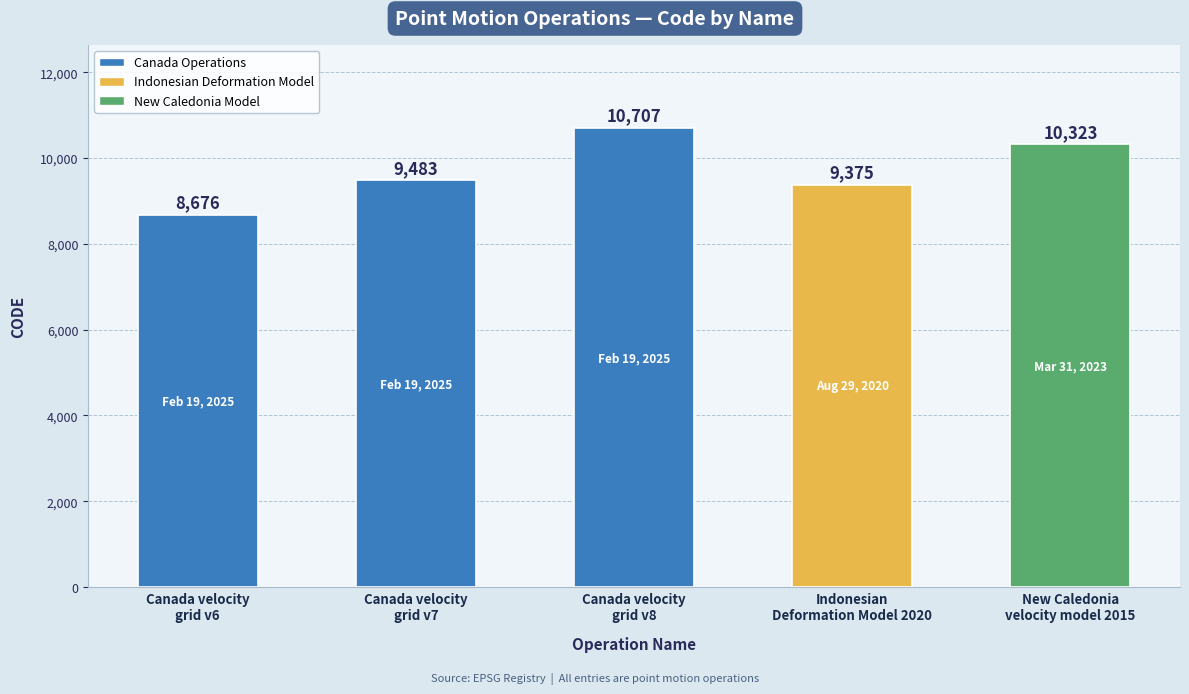

What is the greatest value displayed?

10707